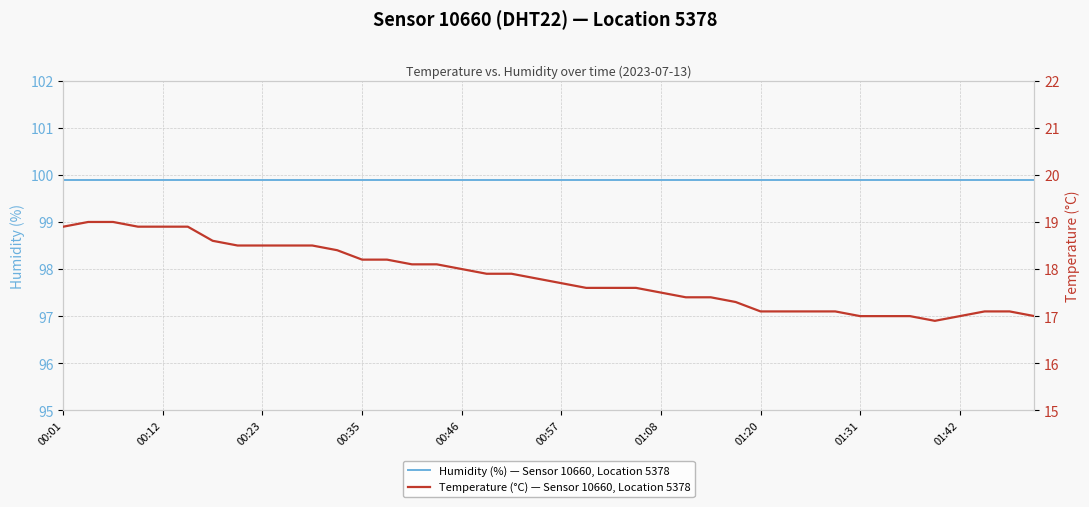

What is the value of the humidity point at the 5th from the left?

99.9